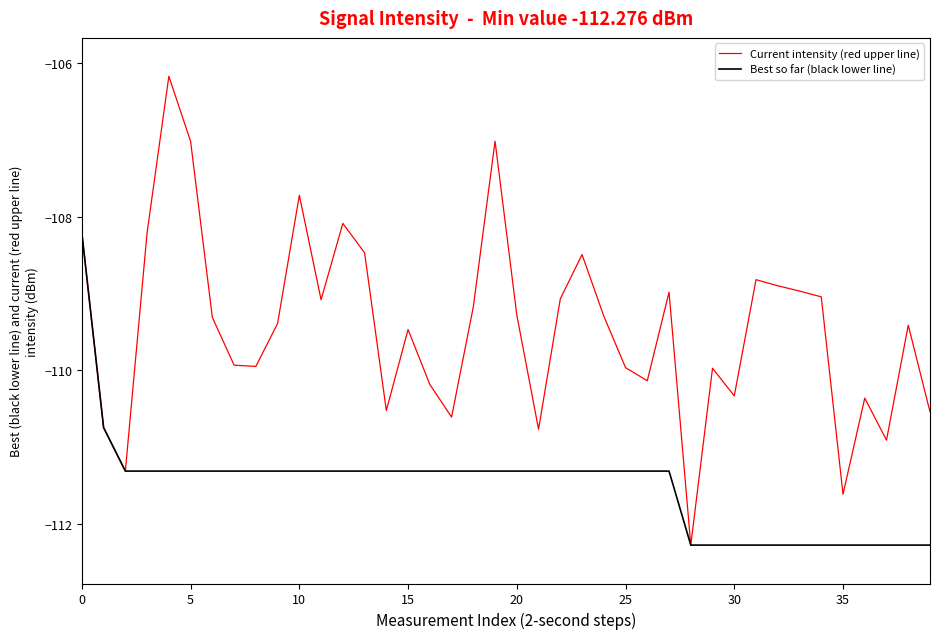

Which series has the largest total across all categories?

Current intensity (red upper line)